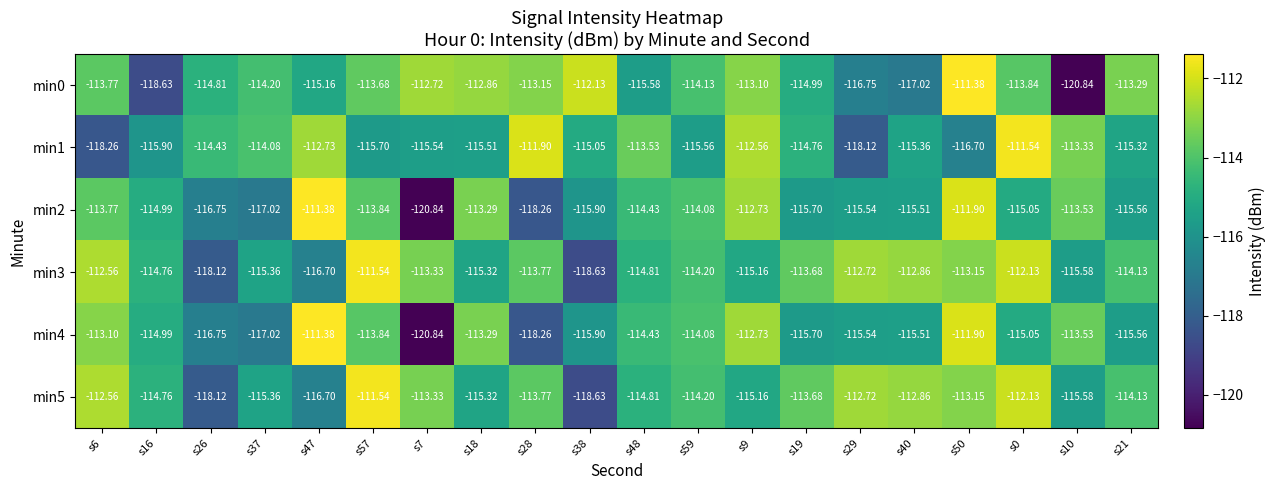

How many values in the min3 series exceed -114?

9